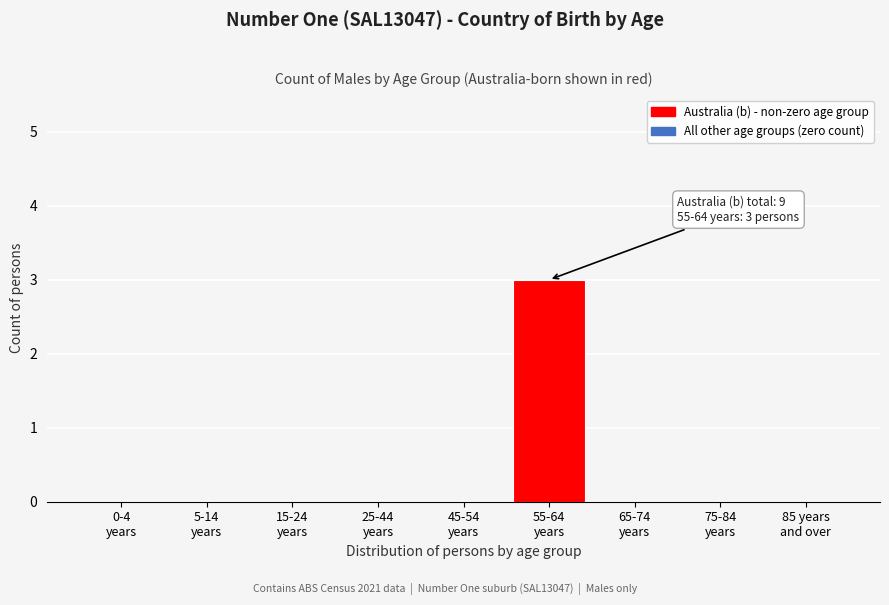

How many data points does each series have?

9